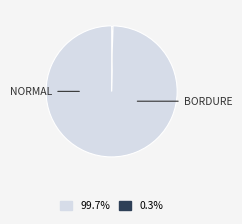

How many slices are in this pie chart?

2